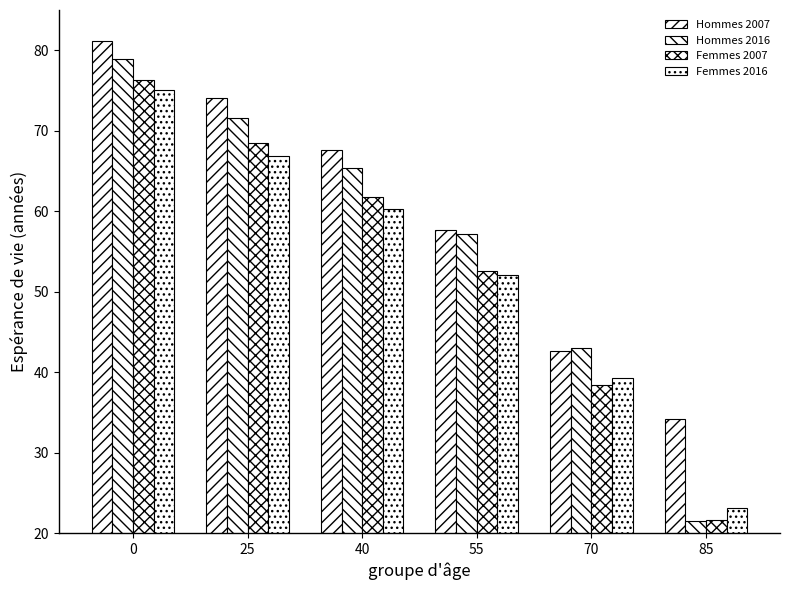

Are the bars horizontal?

No